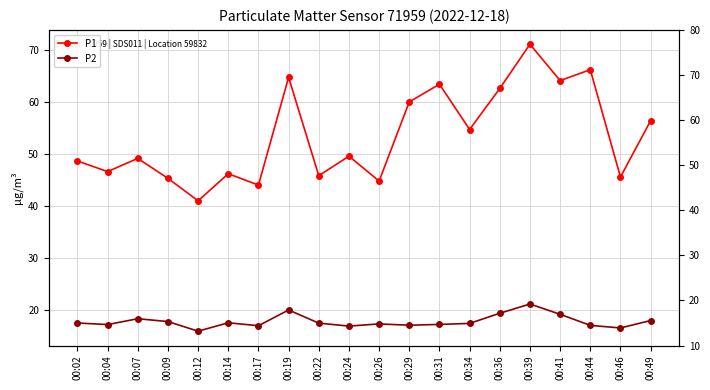

Does the chart have visible grid lines?

Yes